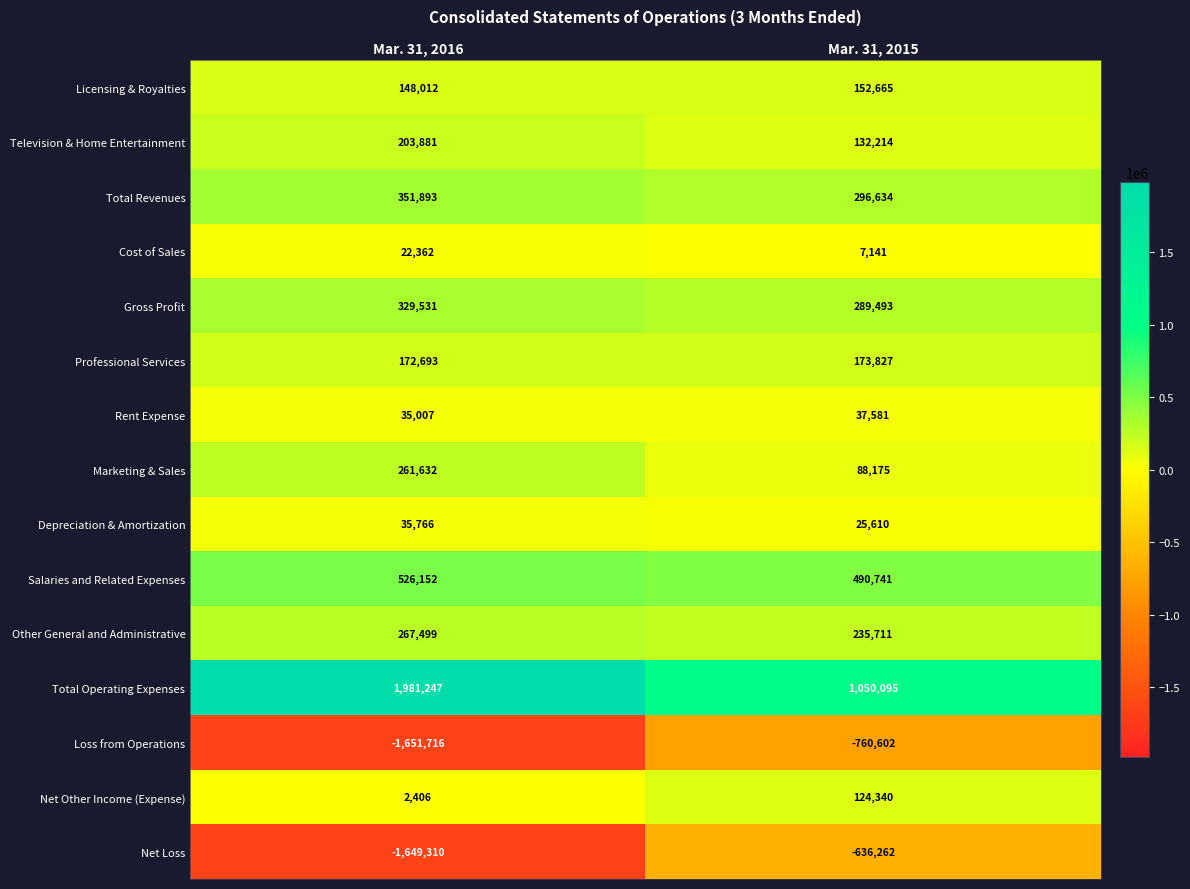

Which series has the largest range (max minus min)?

Net Loss